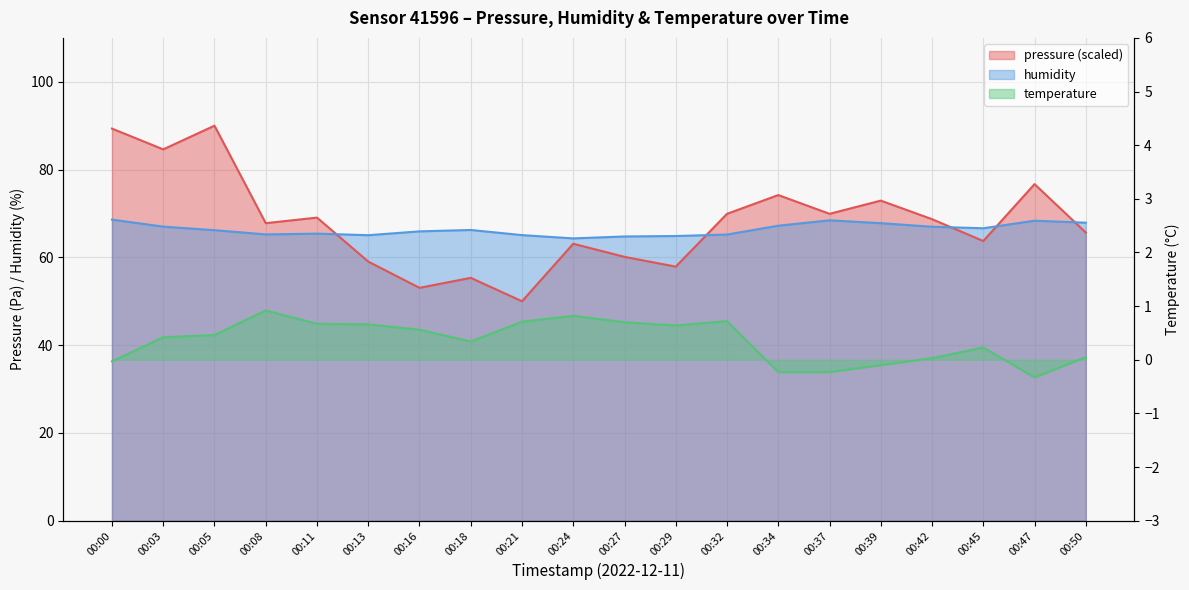

Reading left to right, transcribe all the data shown in this chart.

pressure: 00:00=89.3	00:03=84.6	00:05=90.0	00:08=67.8	00:11=69.1	00:13=59.0	00:16=53.1	00:18=55.3	00:21=50.0	00:24=63.1	00:27=60.1	00:29=57.9	00:32=69.9	00:34=74.2	00:37=69.9	00:39=72.9	00:42=68.7	00:45=63.7	00:47=76.7	00:50=65.7
humidity: 00:00=68.6	00:03=67.0	00:05=66.2	00:08=65.2	00:11=65.4	00:13=65.0	00:16=65.9	00:18=66.2	00:21=65.1	00:24=64.3	00:27=64.8	00:29=64.9	00:32=65.2	00:34=67.2	00:37=68.4	00:39=67.8	00:42=67.0	00:45=66.6	00:47=68.3	00:50=67.9
temperature: 00:00=-0.0	00:03=0.4	00:05=0.5	00:08=0.9	00:11=0.7	00:13=0.7	00:16=0.6	00:18=0.3	00:21=0.7	00:24=0.8	00:27=0.7	00:29=0.6	00:32=0.7	00:34=-0.2	00:37=-0.2	00:39=-0.1	00:42=0.0	00:45=0.2	00:47=-0.3	00:50=0.1